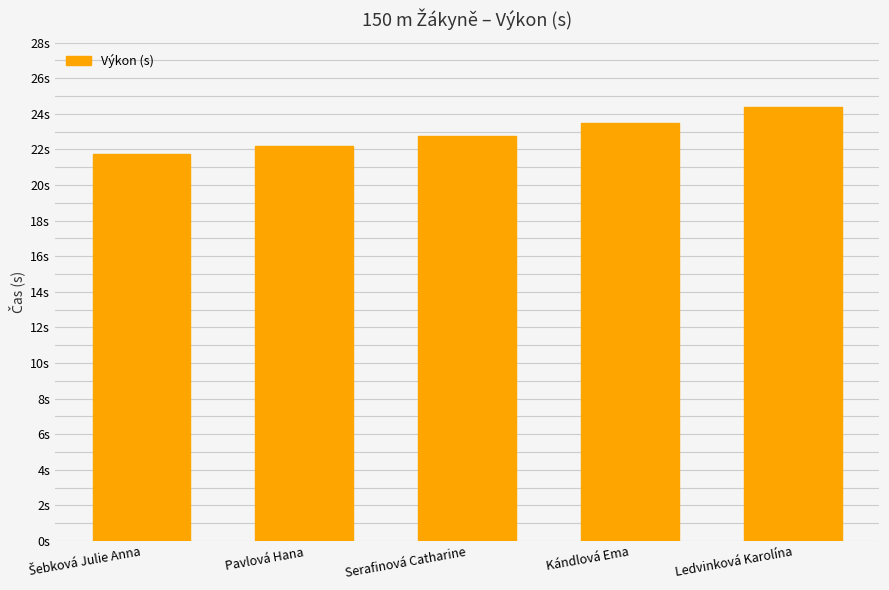

Are the bars horizontal?

No